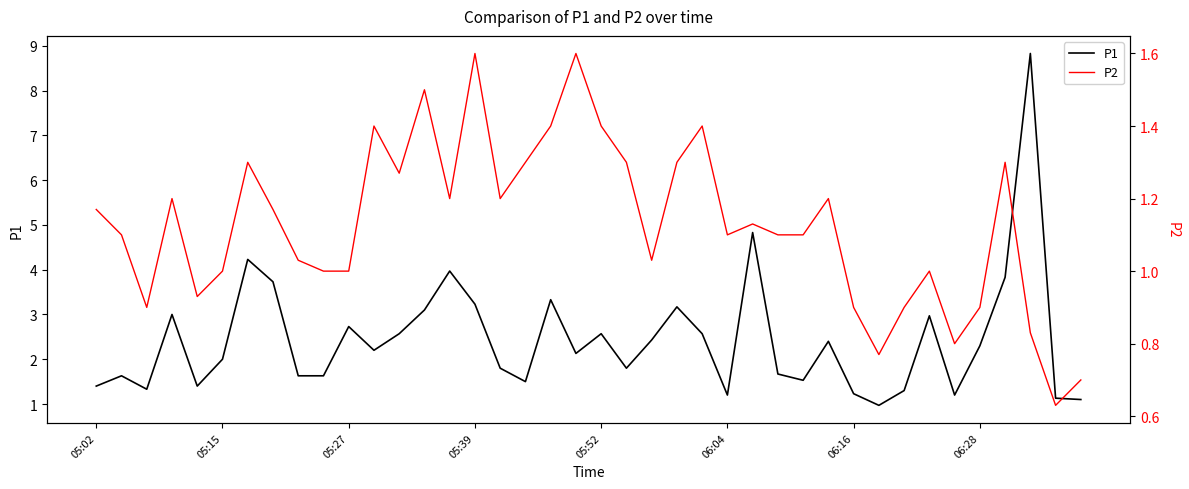

What is the minimum value shown in the chart?

0.6